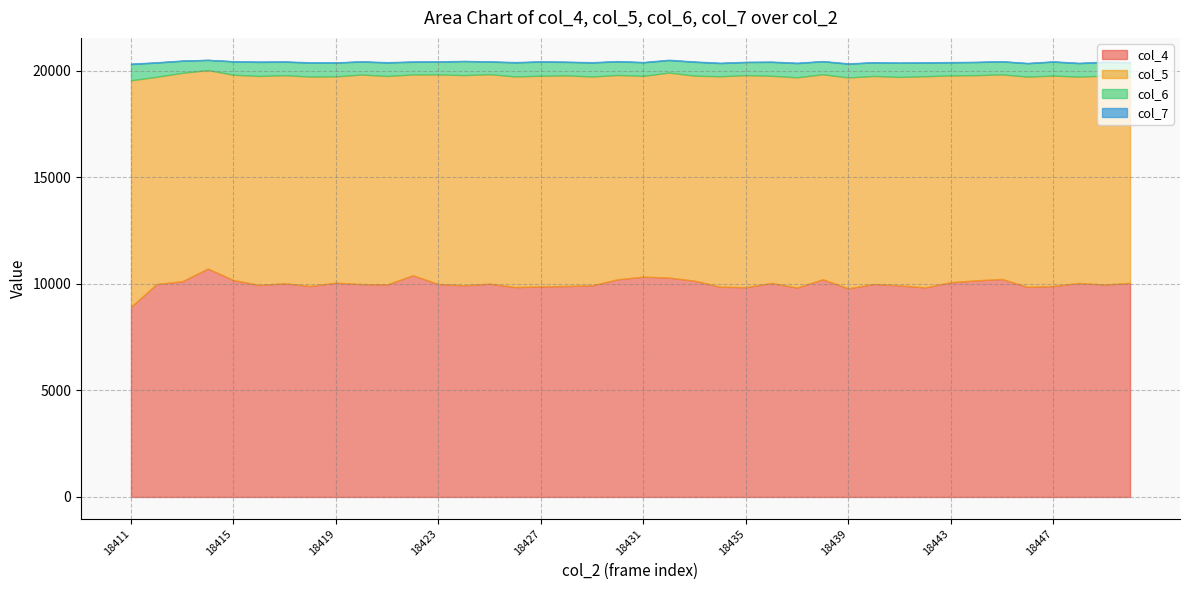

What is the average value of the col_6 series?

631